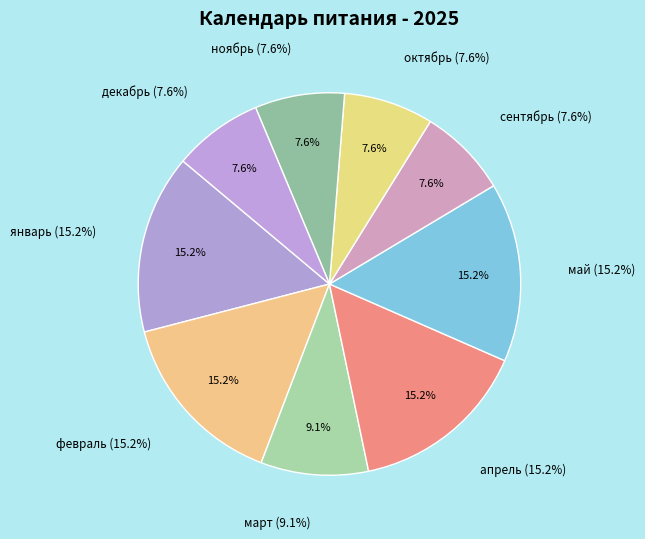

Between ноябрь and апрель, which is larger?

апрель